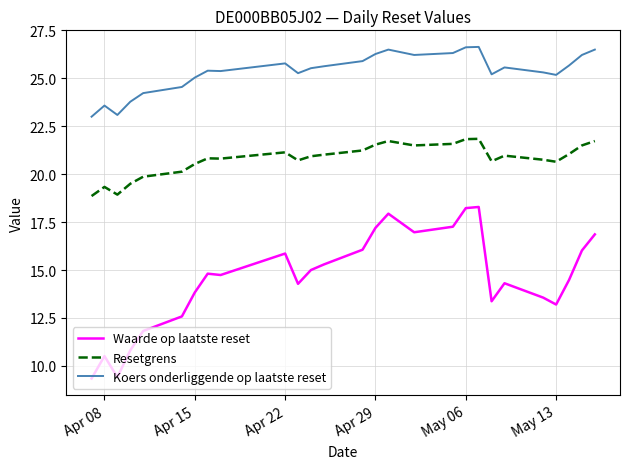

Rank the series by their maximum value, from lowest to highest.

Waarde op laatste reset, Resetgrens, Koers onderliggende op laatste reset